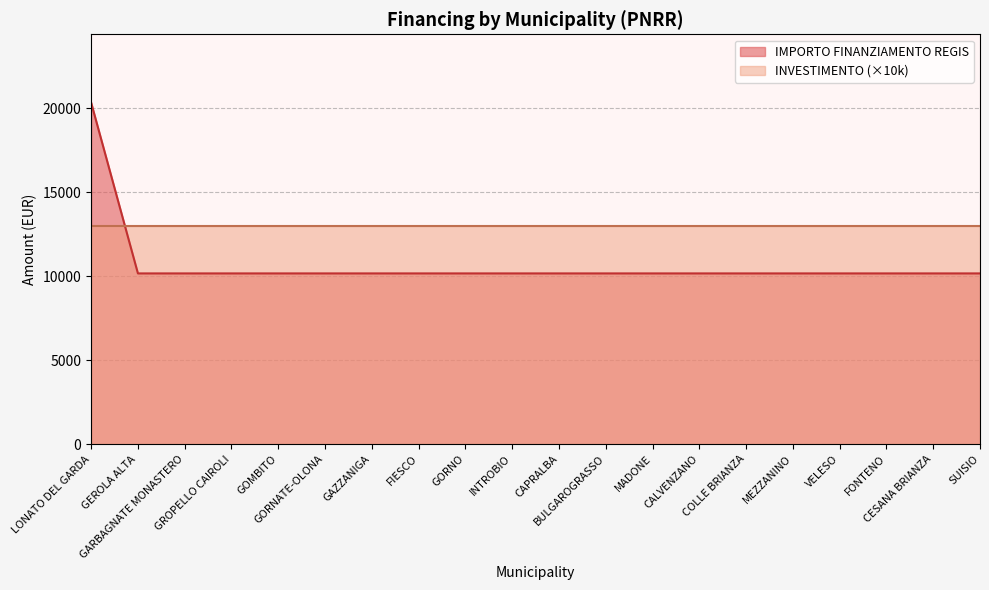

What is the greatest value displayed?

20344